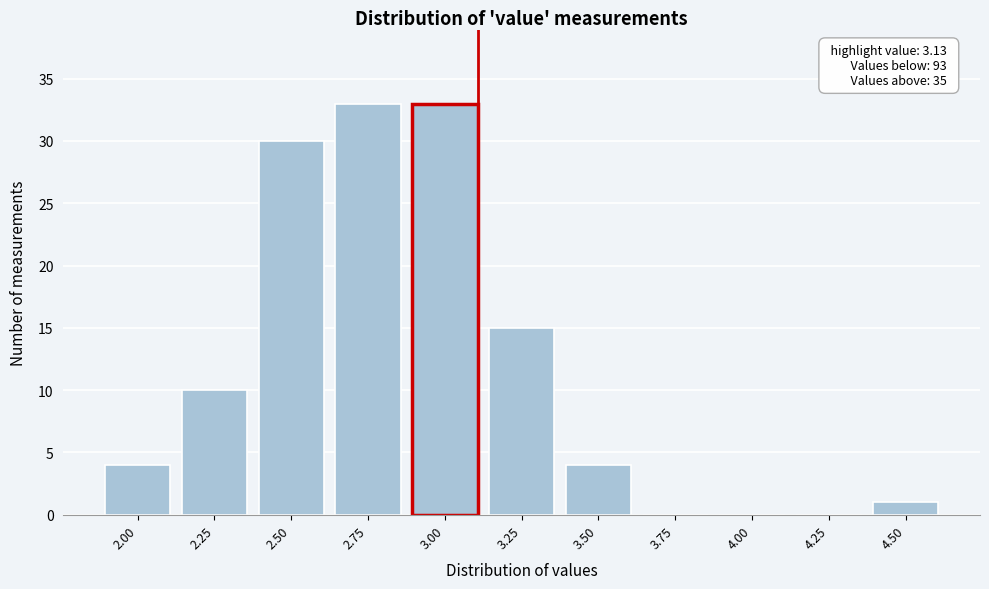

Reading left to right, list all the values displayed in this chart.

2.00=4	2.25=10	2.50=30	2.75=33	3.00=33	3.25=15	3.50=4	3.75=0	4.00=0	4.25=0	4.50=1